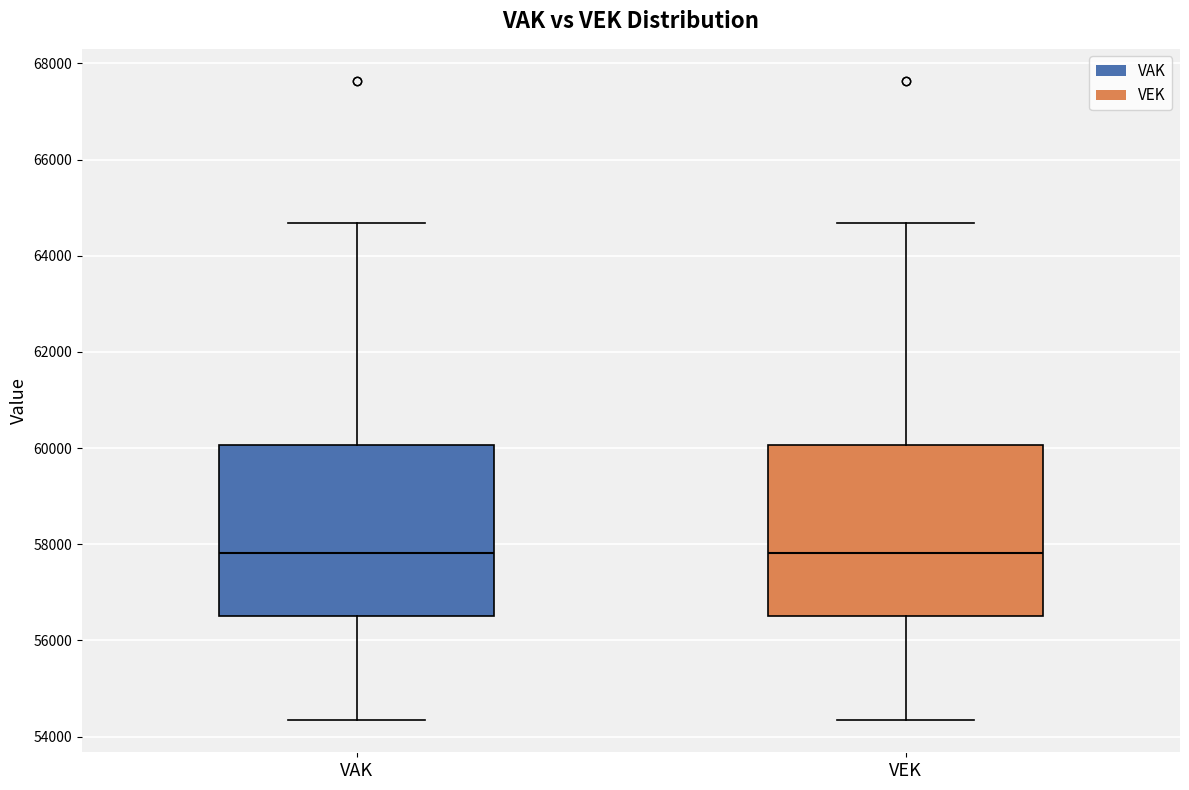

Reading left to right, transcribe this box plot: for each box, give where its median line is, the range the box spans, and where its two whiskers end, as read against the y-axis. The values are not printed on the chart, so give them approximately, as read against the axis.

VAK: median 57800, box 56600 to 60000, whiskers 54400 to 64600
VEK: median 57800, box 56600 to 60000, whiskers 54400 to 64600